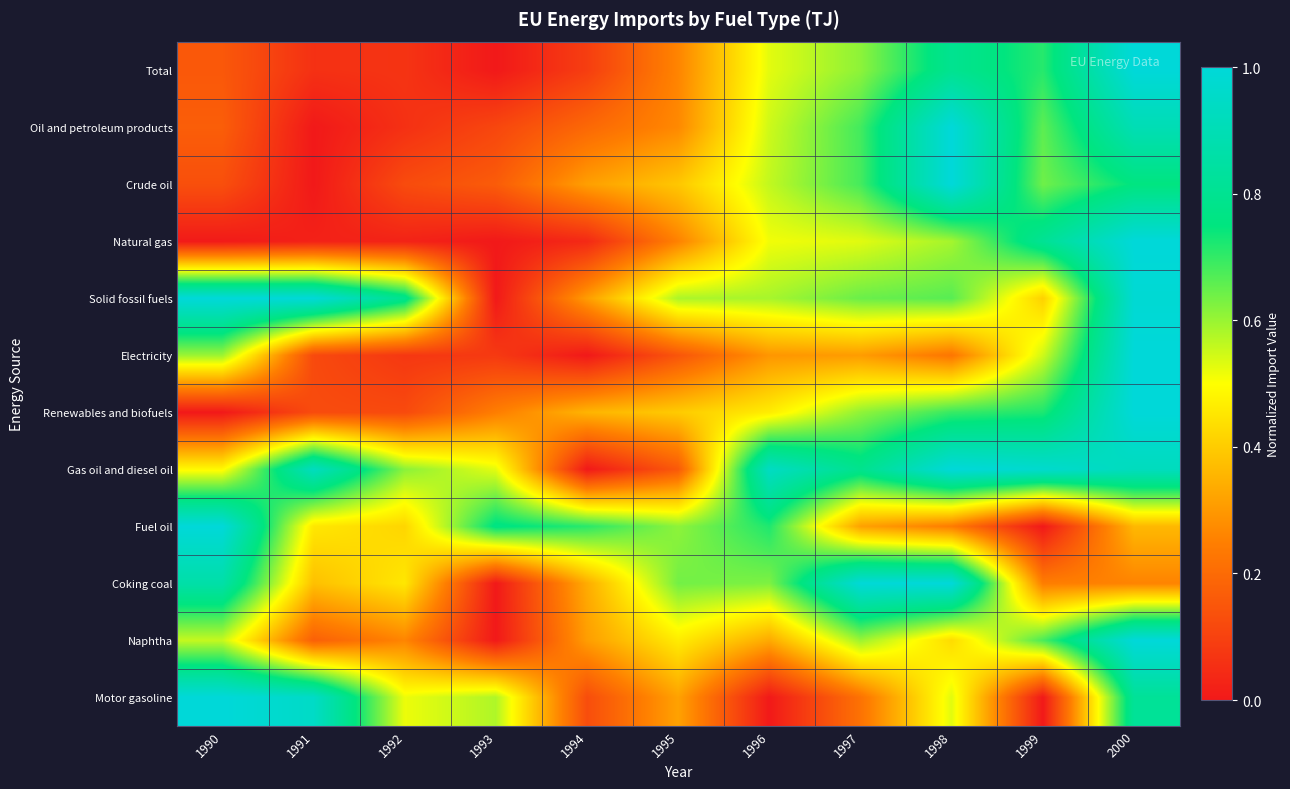

Reading left to right, extract all data points from this chart.

Total: 1990=0.2	1991=0.1	1992=0.1	1993=0.0	1994=0.1	1995=0.3	1996=0.5	1997=0.6	1998=0.8	1999=0.7	2000=1.0
Oil and petroleum products: 1990=0.2	1991=0.0	1992=0.1	1993=0.1	1994=0.2	1995=0.3	1996=0.5	1997=0.7	1998=1.0	1999=0.7	2000=0.9
Crude oil: 1990=0.1	1991=0.0	1992=0.1	1993=0.2	1994=0.3	1995=0.4	1996=0.6	1997=0.7	1998=1.0	1999=0.6	2000=0.8
Natural gas: 1990=0.0	1991=0.0	1992=0.0	1993=0.0	1994=0.0	1995=0.3	1996=0.5	1997=0.5	1998=0.6	1999=0.8	2000=1.0
Solid fossil fuels: 1990=1.0	1991=1.0	1992=0.8	1993=0.0	1994=0.3	1995=0.6	1996=0.6	1997=0.6	1998=0.7	1999=0.4	2000=1.0
Electricity: 1990=0.6	1991=0.1	1992=0.1	1993=0.1	1994=0.0	1995=0.1	1996=0.3	1997=0.3	1998=0.2	1999=0.5	2000=1.0
Renewables and biofuels: 1990=0.0	1991=0.1	1992=0.1	1993=0.2	1994=0.4	1995=0.4	1996=0.5	1997=0.6	1998=0.7	1999=0.7	2000=1.0
Gas oil and diesel oil: 1990=0.5	1991=0.9	1992=0.6	1993=0.5	1994=0.0	1995=0.2	1996=0.9	1997=0.8	1998=1.0	1999=1.0	2000=0.9
Fuel oil: 1990=1.0	1991=0.5	1992=0.4	1993=0.8	1994=0.7	1995=0.6	1996=0.7	1997=0.3	1998=0.2	1999=0.0	2000=0.4
Coking coal: 1990=0.9	1991=0.4	1992=0.5	1993=0.0	1994=0.3	1995=0.6	1996=0.6	1997=1.0	1998=1.0	1999=0.2	2000=0.3
Naphtha: 1990=0.6	1991=0.2	1992=0.3	1993=0.0	1994=0.3	1995=0.5	1996=0.3	1997=0.6	1998=0.4	1999=0.7	2000=1.0
Motor gasoline: 1990=1.0	1991=0.9	1992=0.5	1993=0.6	1994=0.1	1995=0.3	1996=0.0	1997=0.2	1998=0.5	1999=0.0	2000=0.8